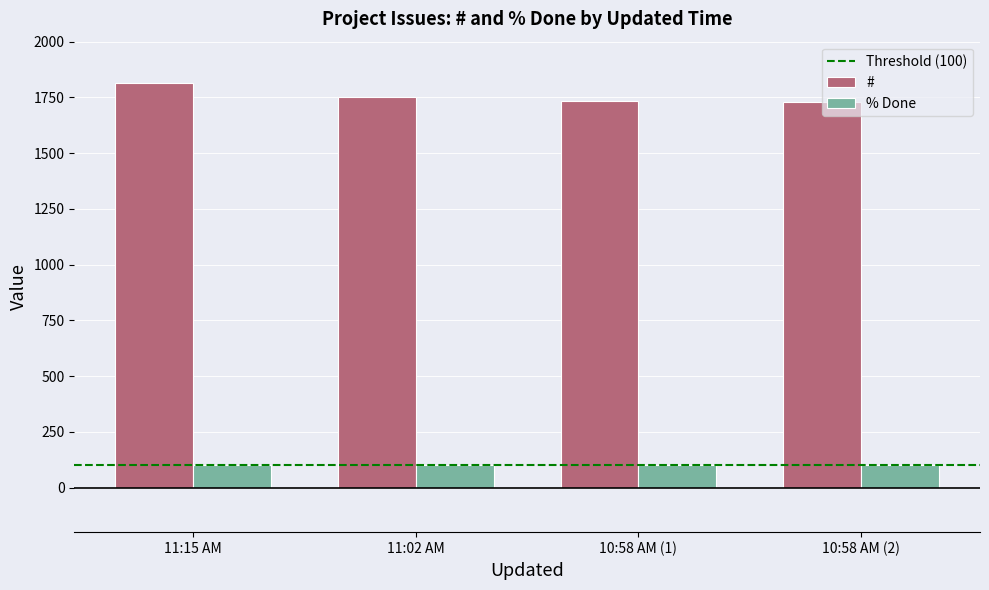

Rank the series by their maximum value, from highest to lowest.

#, % Done